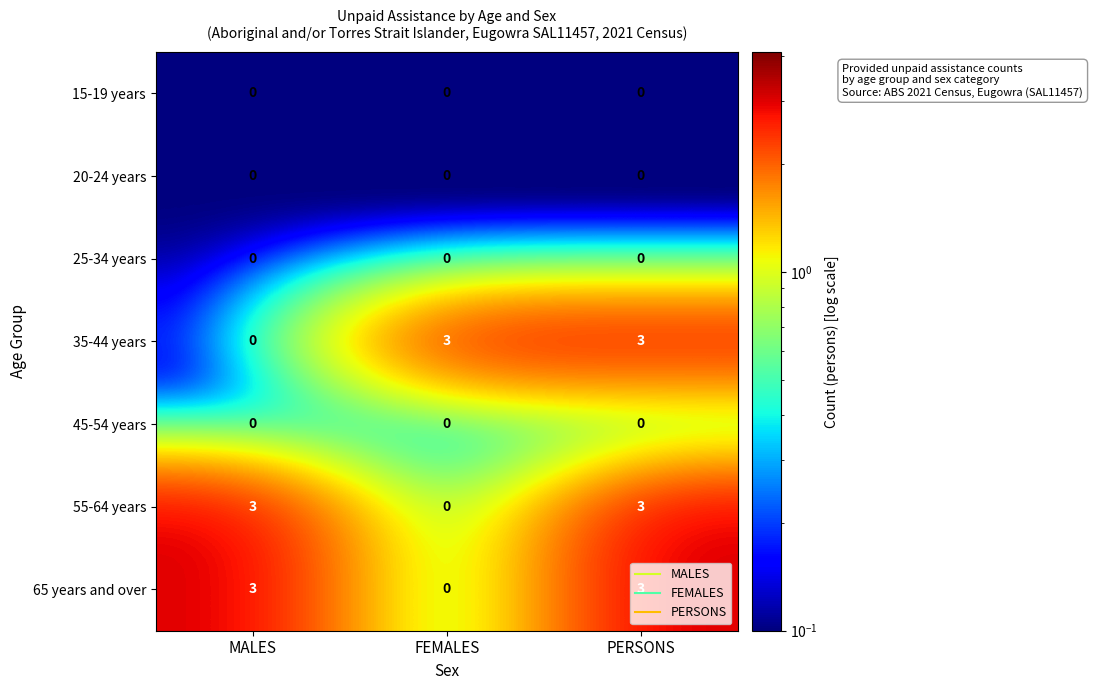

At which category is the sum across all series the highest?

PERSONS